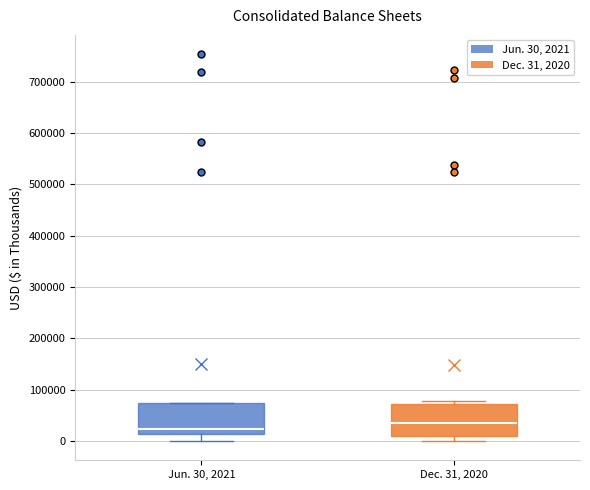

Reading left to right, read every box against the y-axis: the position of its median line, the range the box covers, and the ends of its whiskers. The values are not printed on the chart, so give them approximately, as read against the axis.

Jun. 30, 2021: median 20000, box 10000 to 70000, whiskers 0 to 70000
Dec. 31, 2020: median 30000, box 10000 to 70000, whiskers 0 to 80000